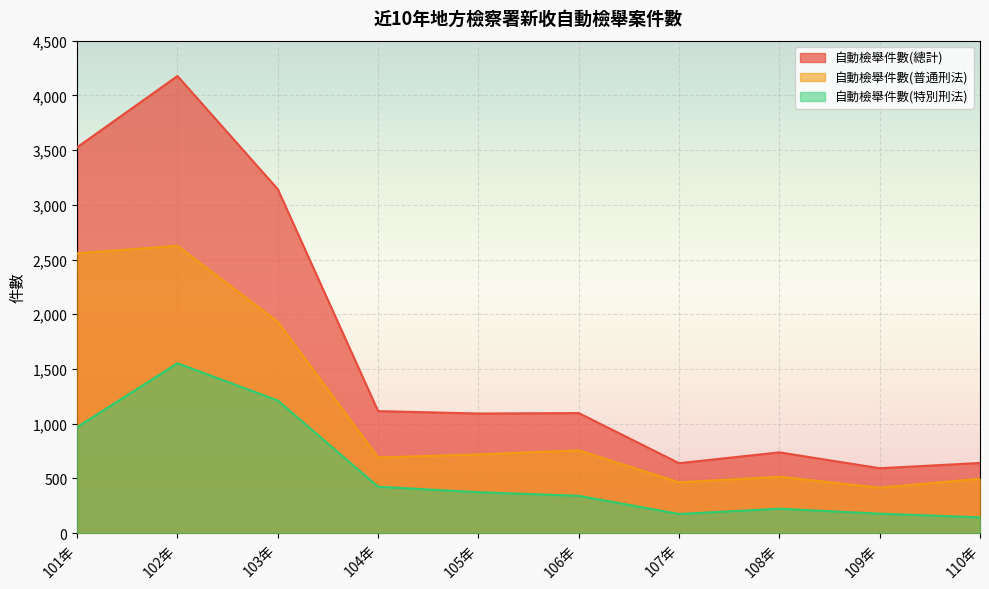

How many values in the 自動檢舉件數(普通刑法) series exceed 719?

4